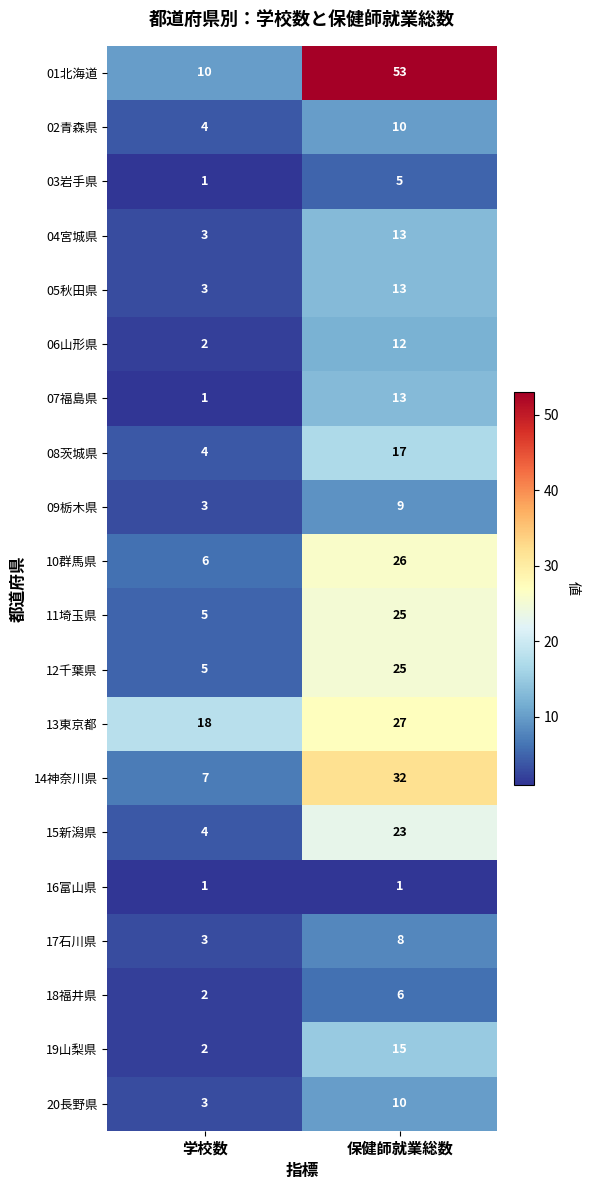

Count the number of categories in the chart.

2